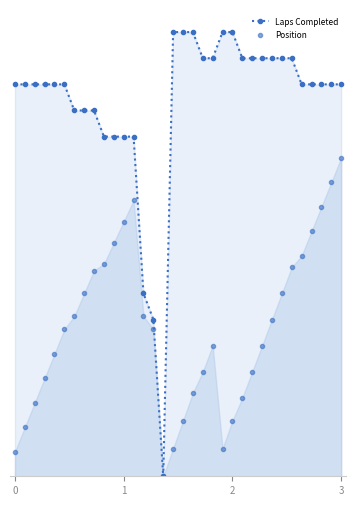

Which series has the largest total across all categories?

Laps Completed